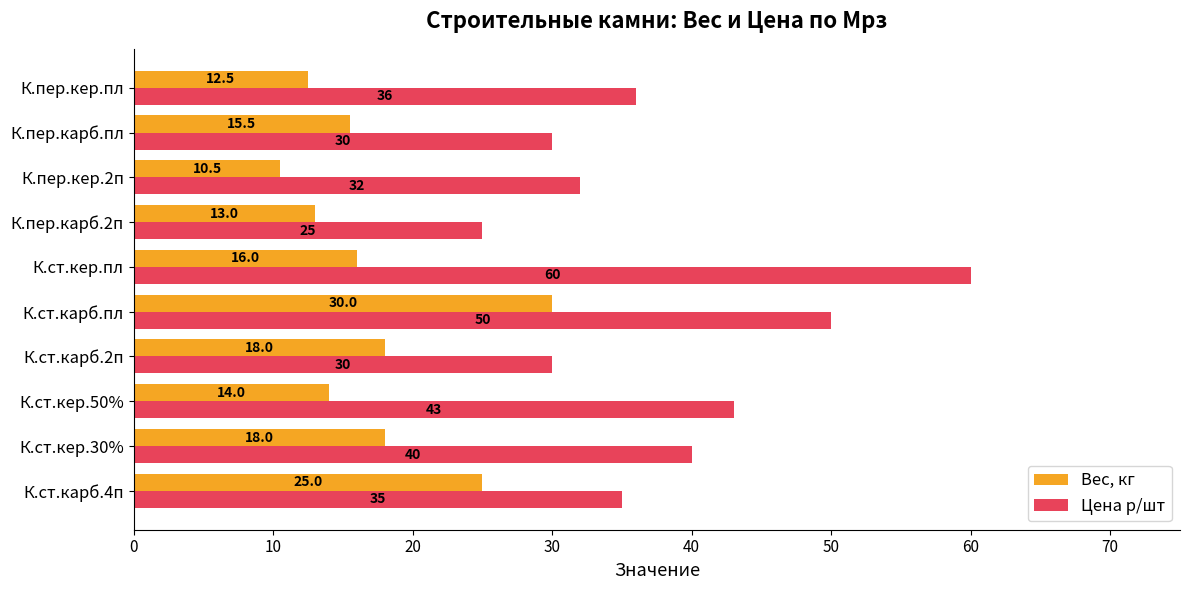

What is the difference between the second highest and second lowest values in the Вес, кг series?

12.5